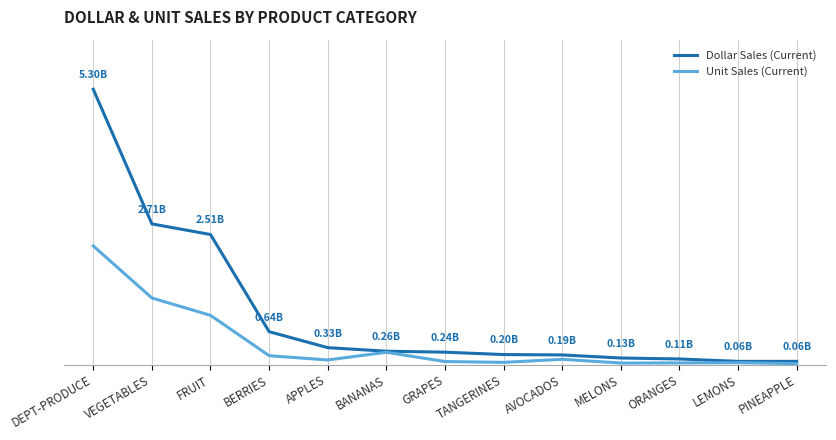

What is the approximate value of Dollar Sales (Current) at ORANGES?

110679394.0